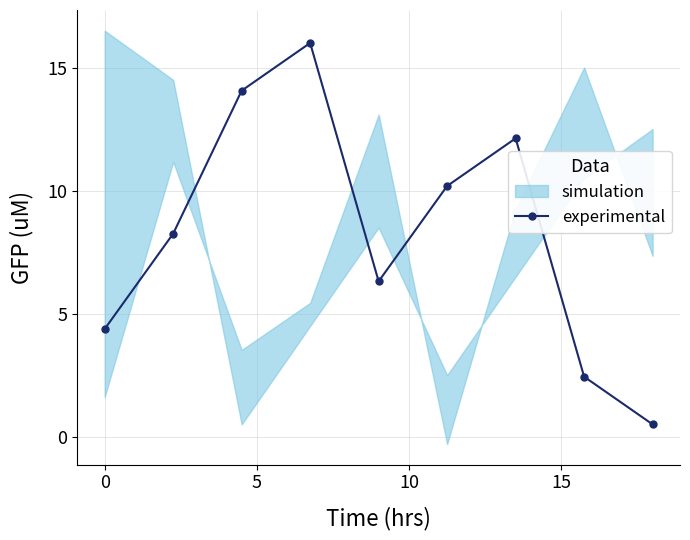

True or false: there are more than 1 points higher than both neighbors.

True